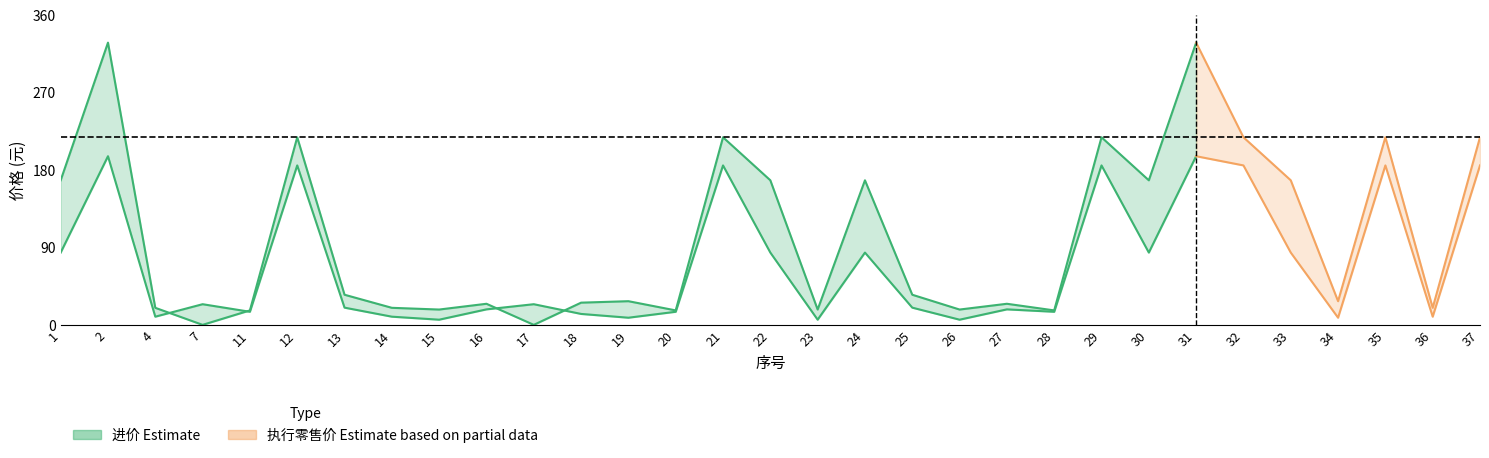

At which category is the sum across all series the highest?

2